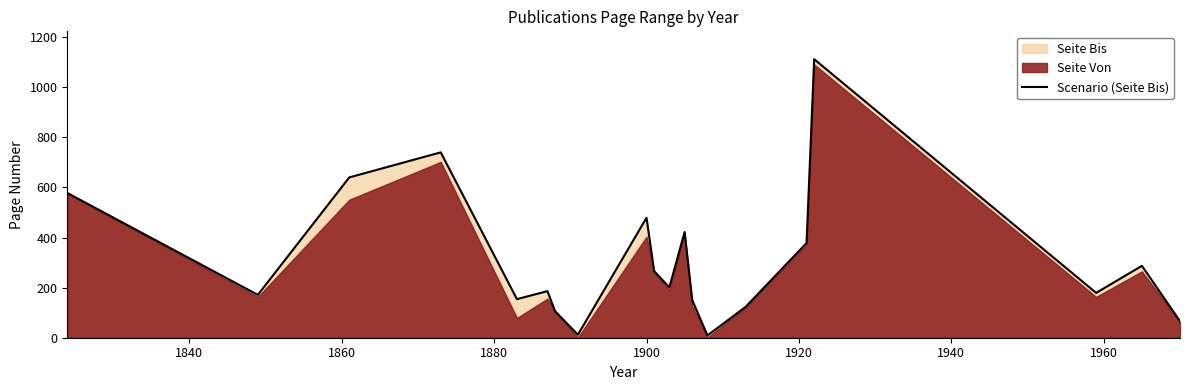

What is the maximum value shown in the chart?

1112